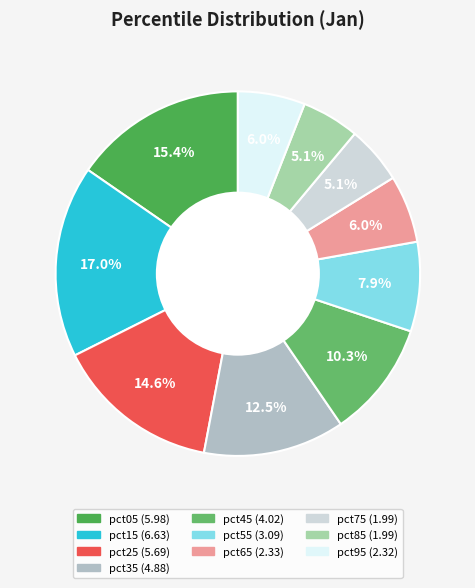

Is the sum of pct25 and pct95 greater than half?

No